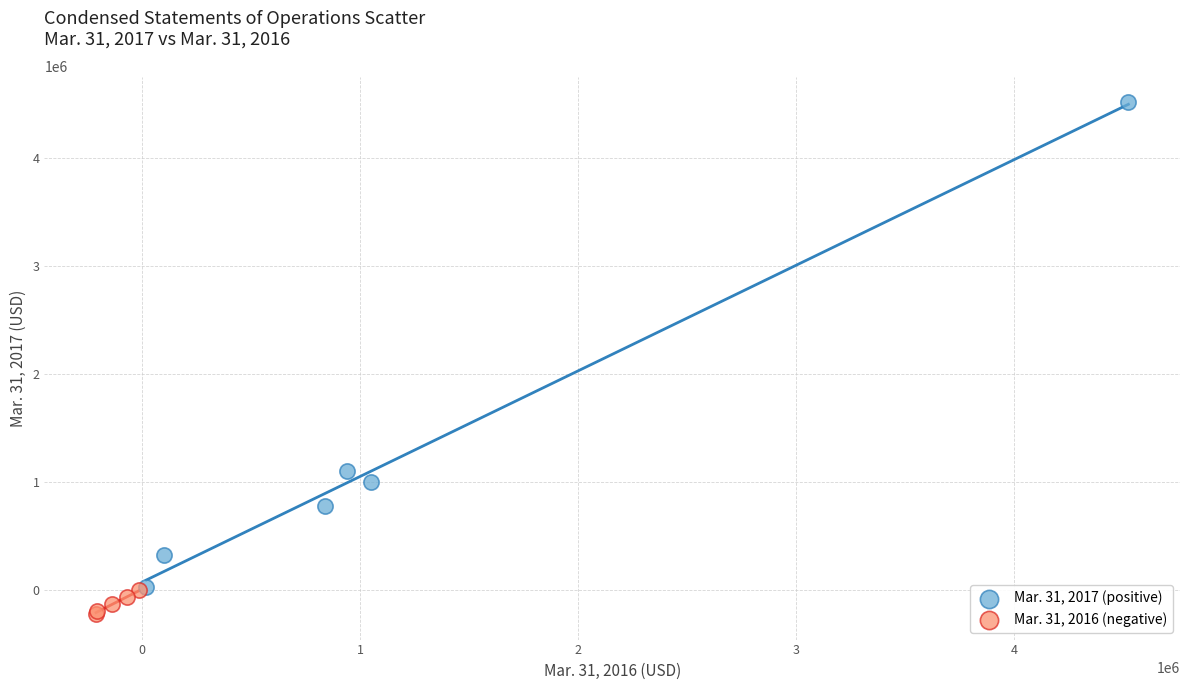

Which series reaches the maximum Y coordinate?

Mar. 31, 2017 (positive)